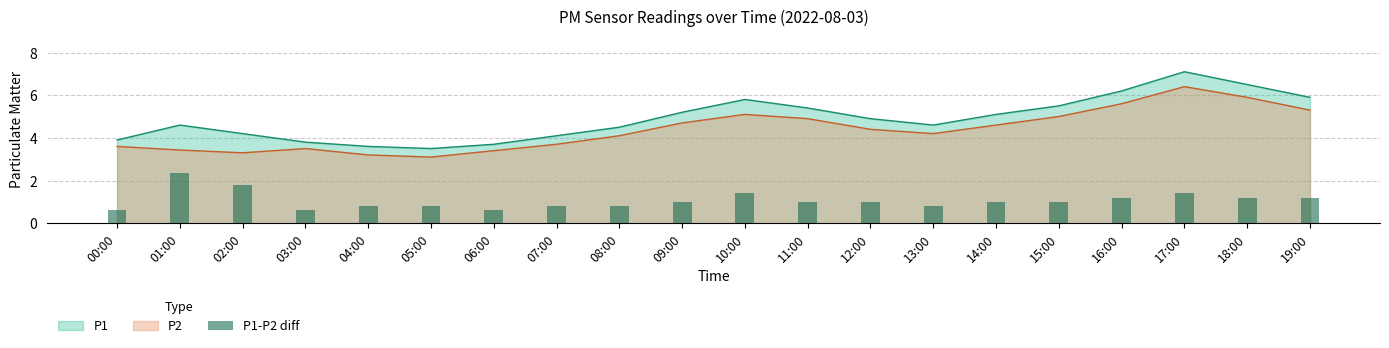

List the labels in order of value, largest first.

01:00, 02:00, 10:00, 17:00, 16:00, 19:00, 18:00, 09:00, 11:00, 12:00, 14:00, 15:00, 08:00, 04:00, 05:00, 07:00, 13:00, 06:00, 00:00, 03:00